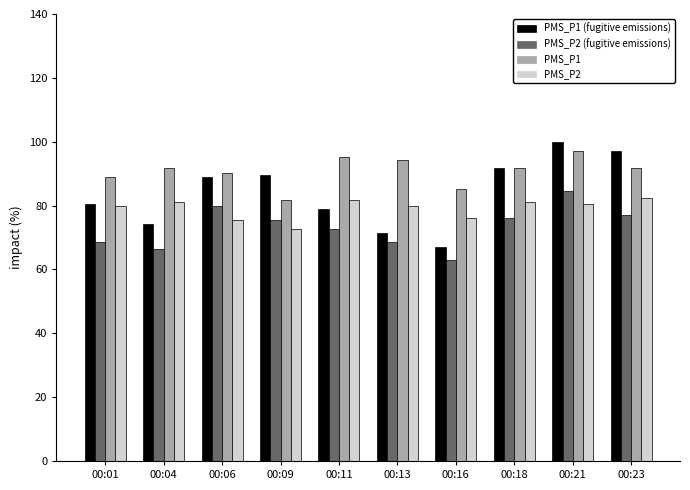

What is the total value across all series at 00:04?

313.3